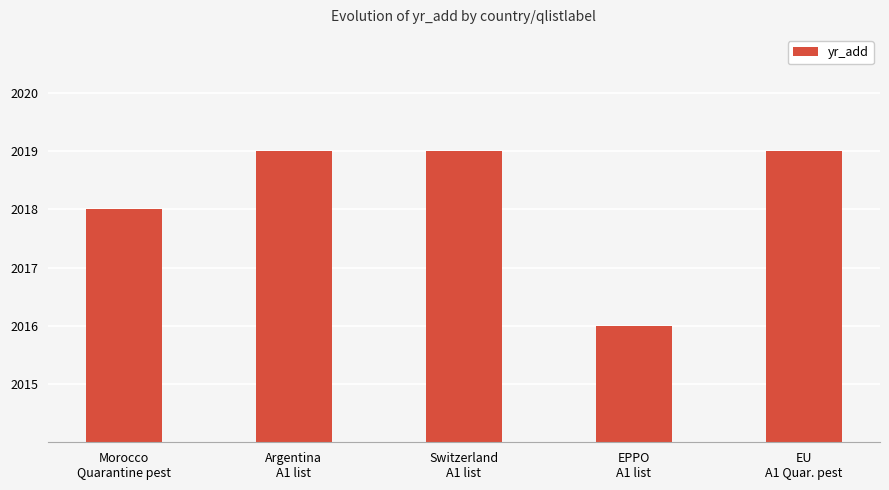

What is the minimum value shown in the chart?

2016